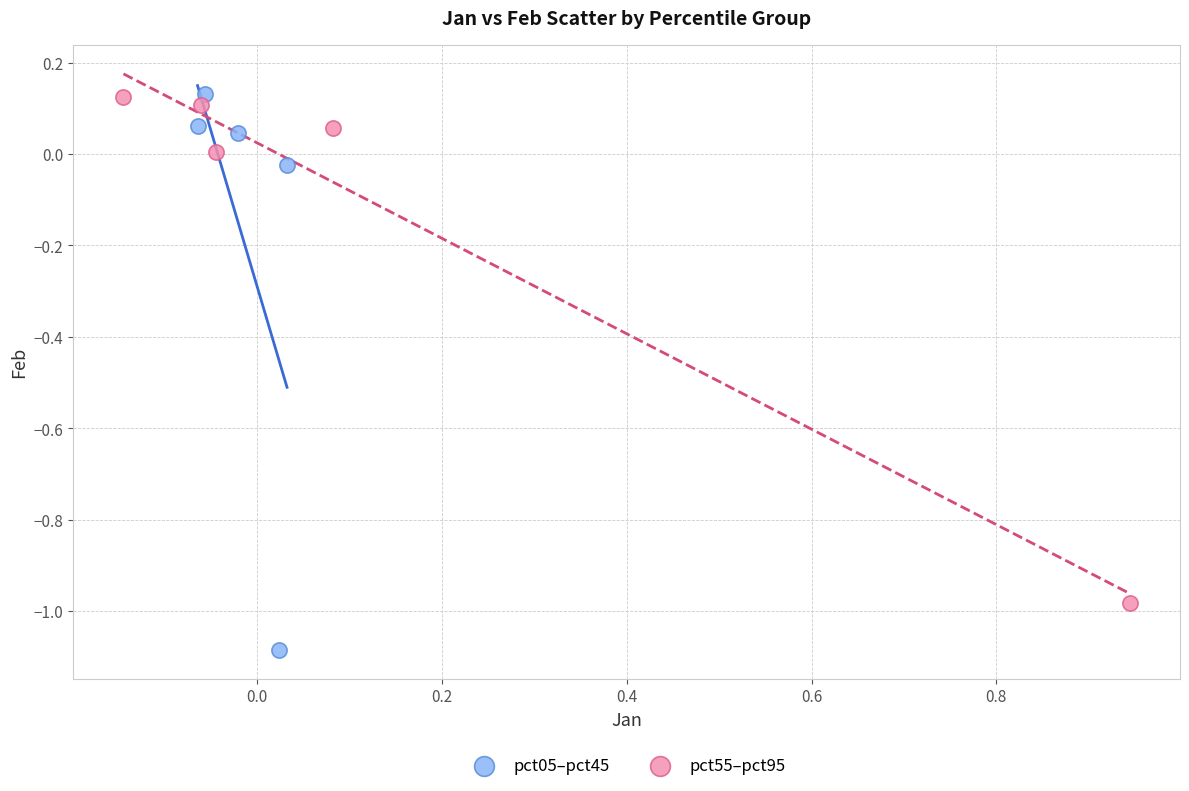

Which series reaches the minimum Y coordinate?

pct05–pct45